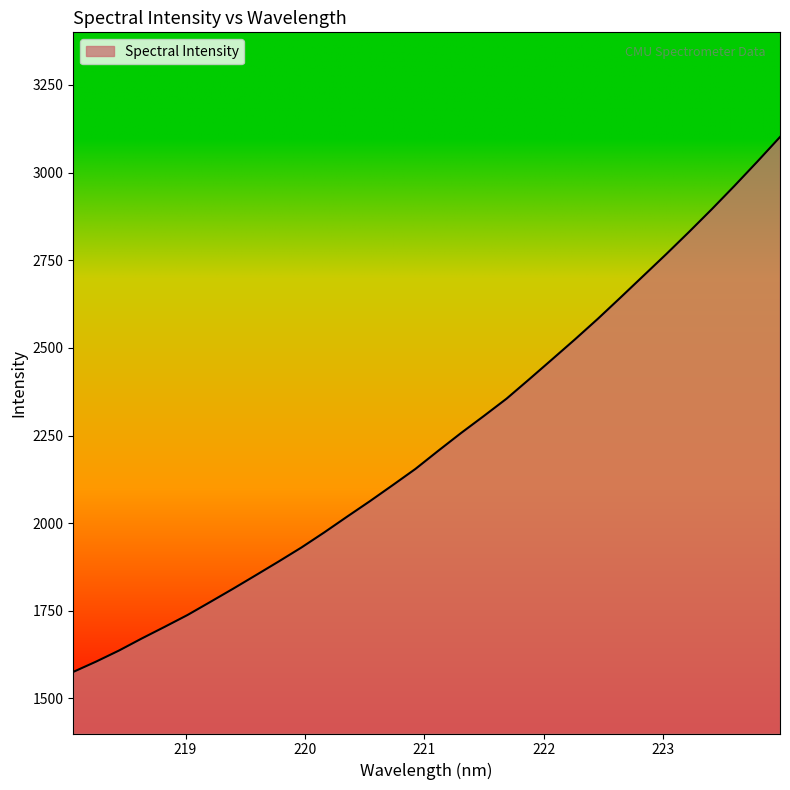

Does the chart have visible grid lines?

No